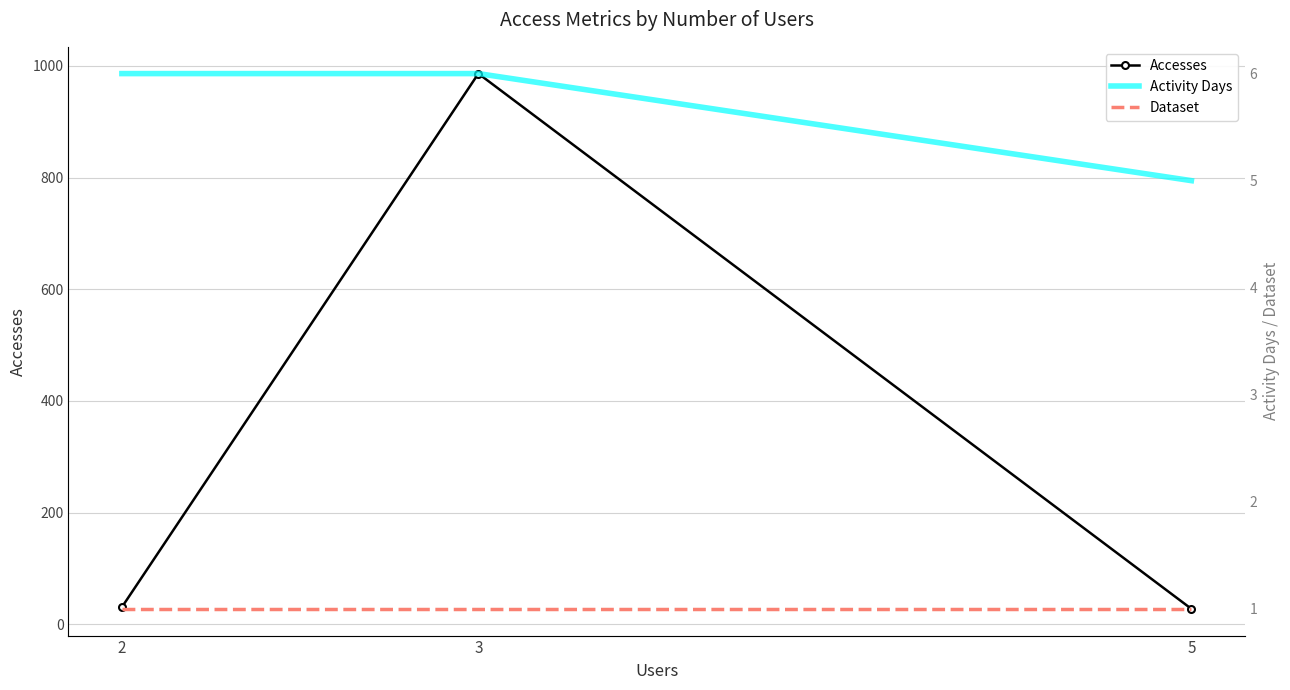

Does the chart have visible grid lines?

Yes